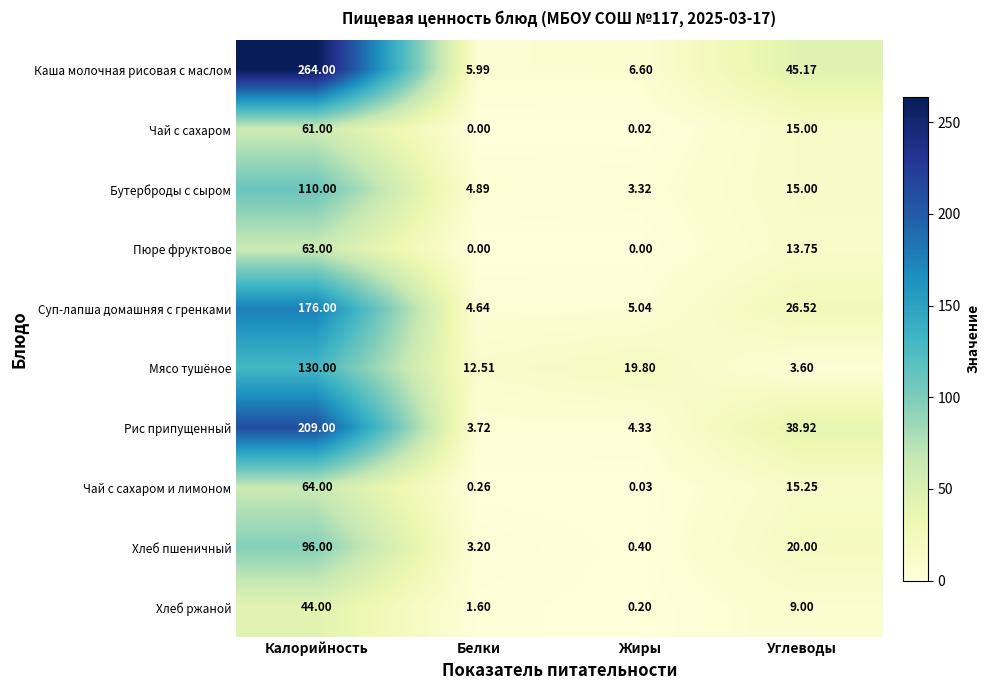

At how many categories does at least one series exceed 122?

1